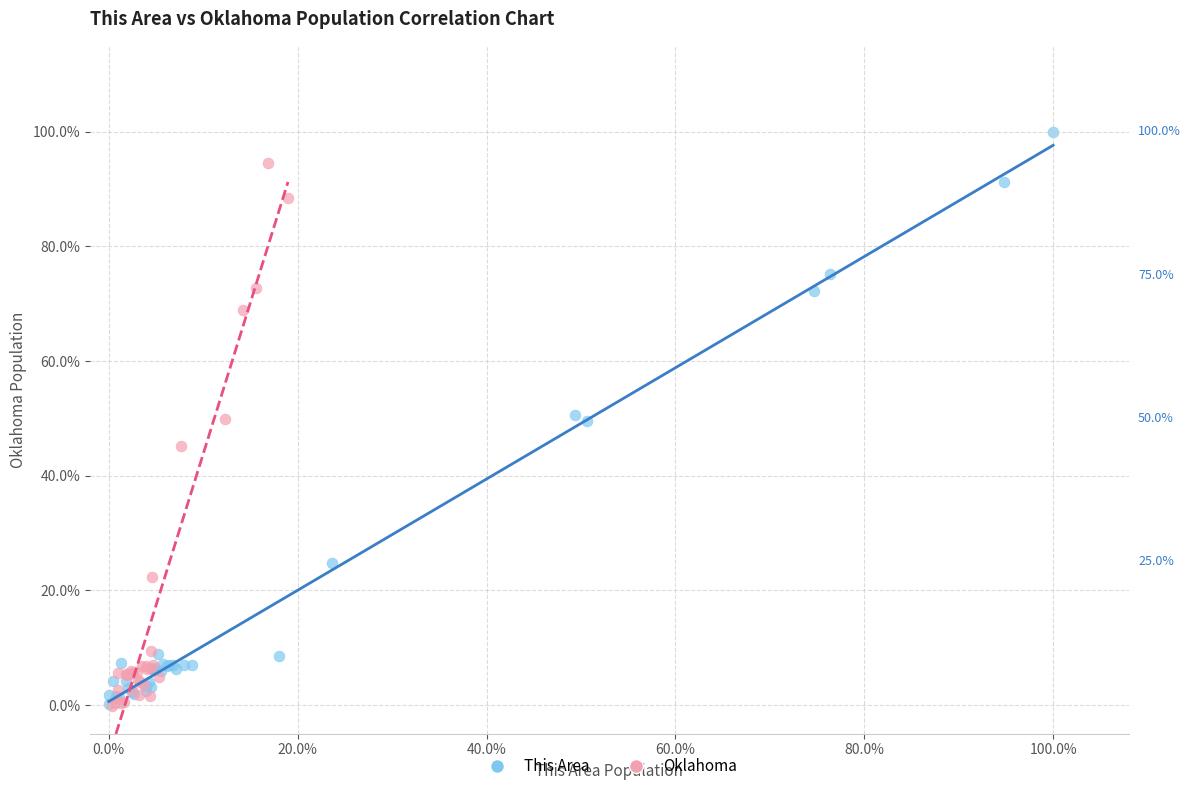

What are all the series names shown in the legend?

This Area, Oklahoma